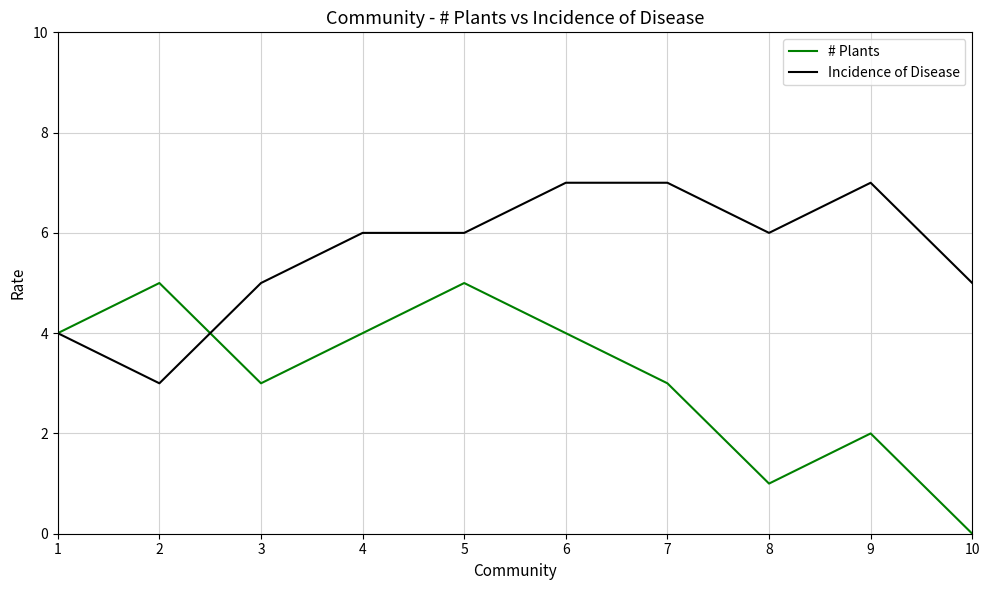

Which series has the widest spread of values?

# Plants